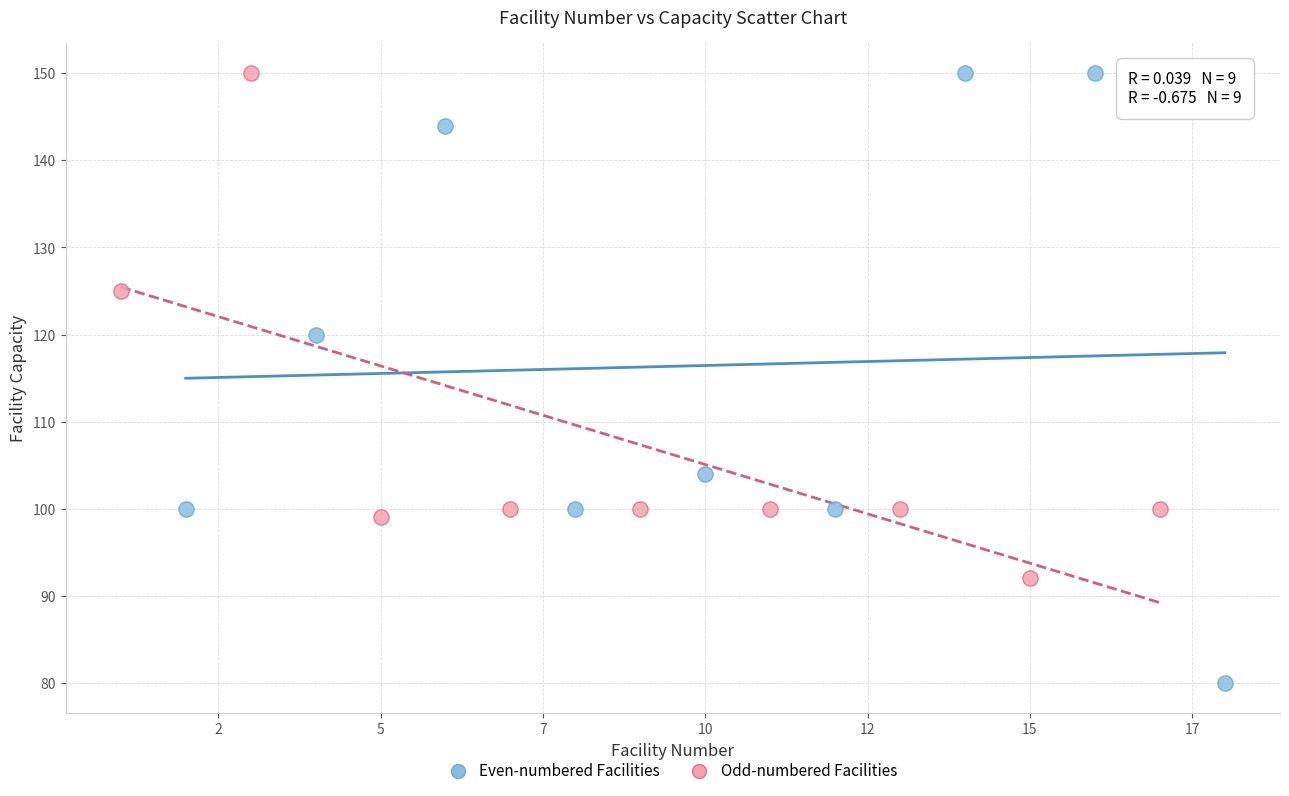

Which series reaches the minimum Y coordinate?

Even-numbered Facilities